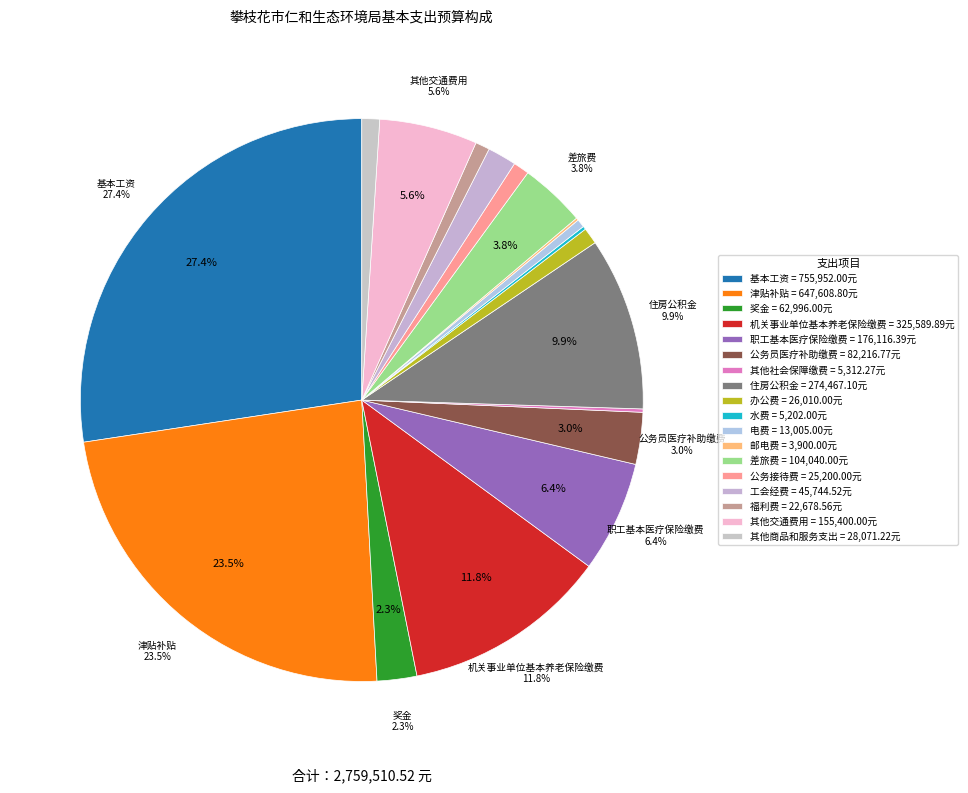

How many segments does this pie chart have?

18